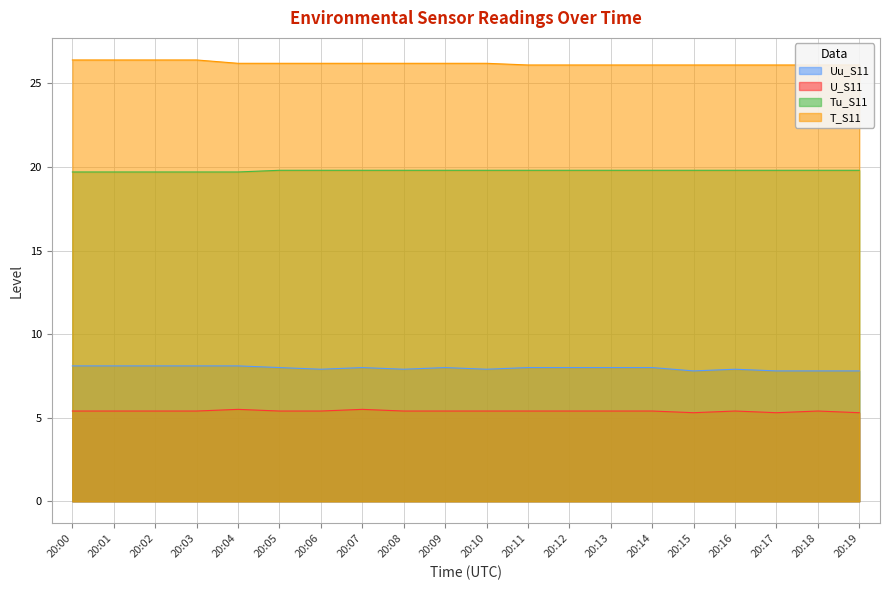

True or false: Uu_S11 has more than 1 points higher than both neighbors.

True